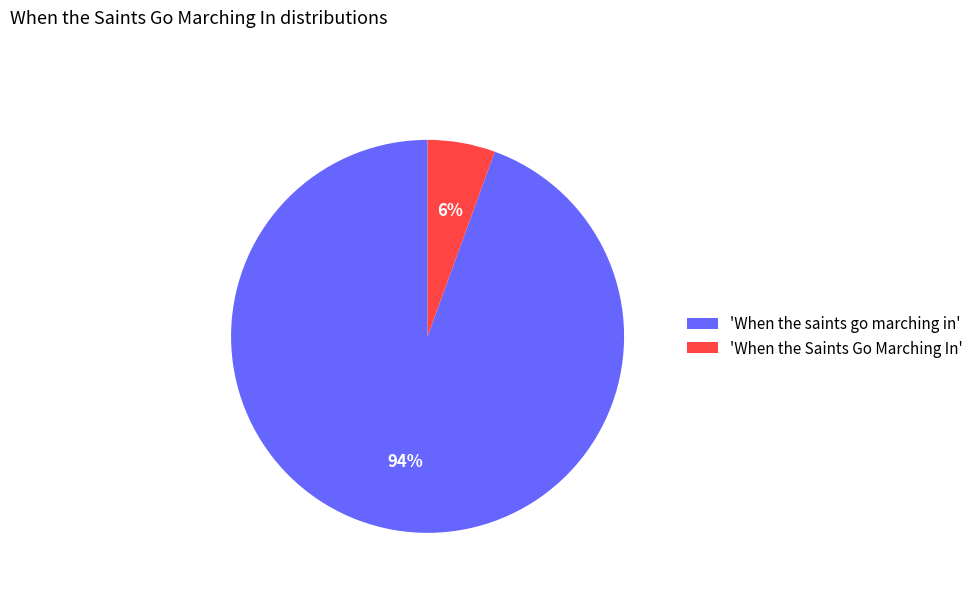

What percentage is the 'When the Saints Go Marching In' slice, to the nearest percent?

6%